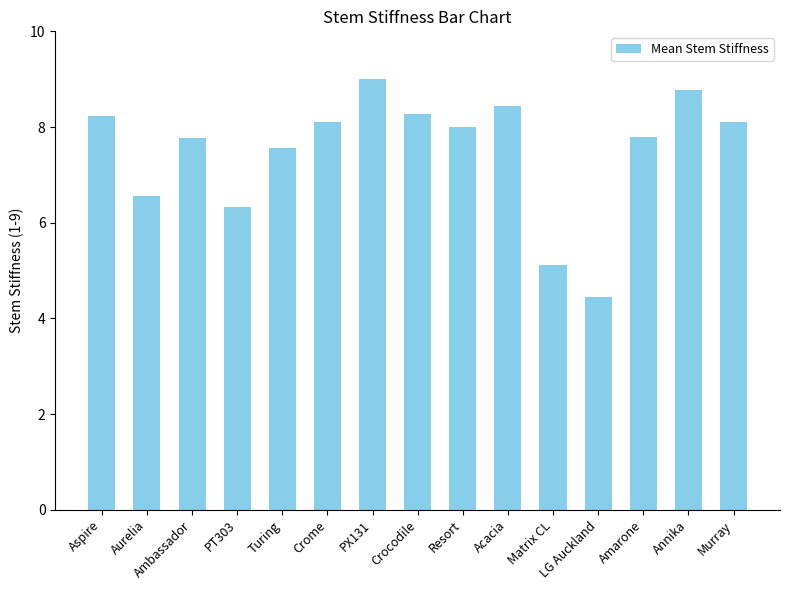

At which category does the chart reach its peak across all series?

PX131